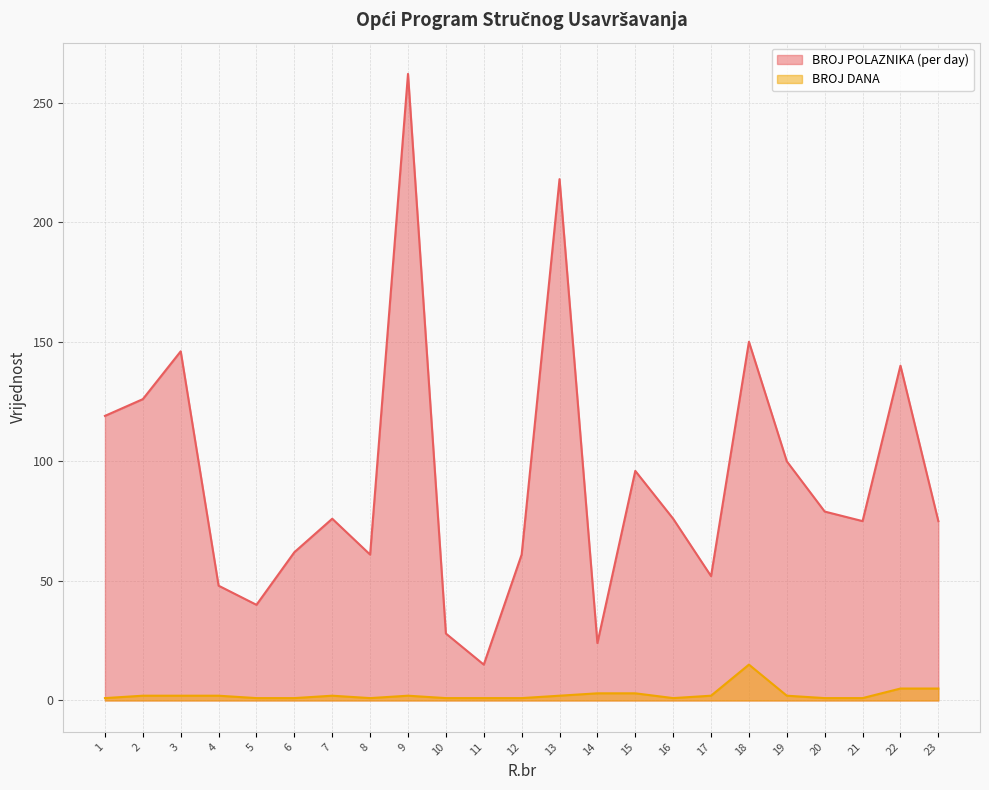

Where is BROJ DANA nearest to the value 8?

22